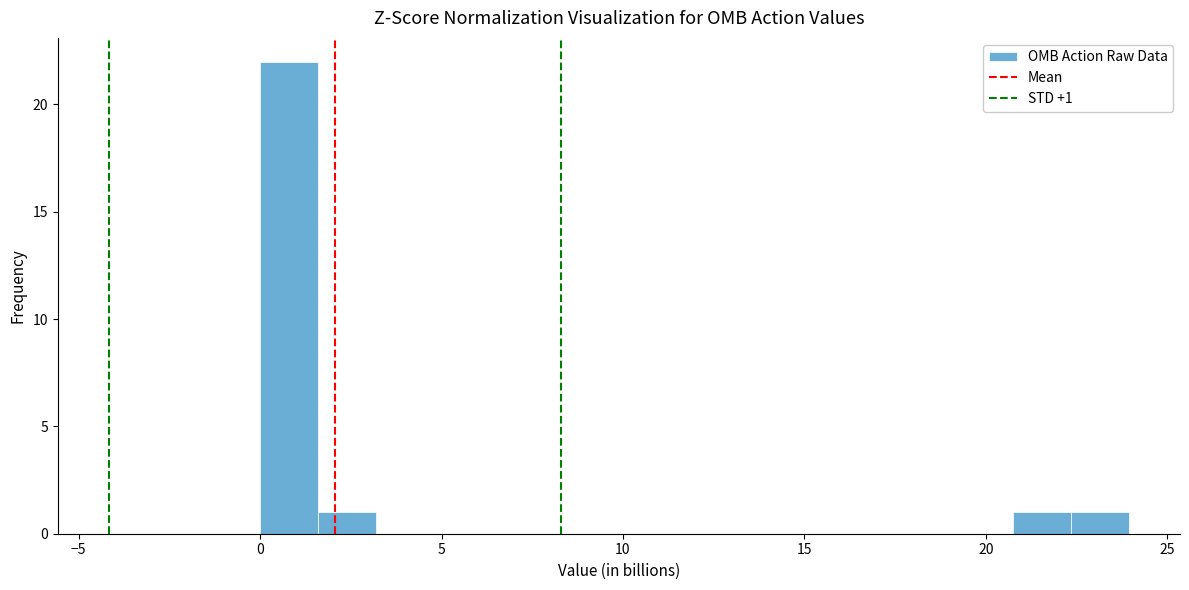

Read against the x-axis, roughly where is the centre of the tallest bar?

1.0